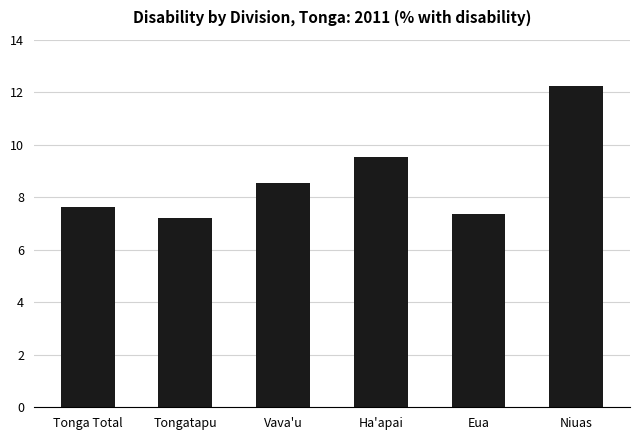

Read the value at Tongatapu.

7.2